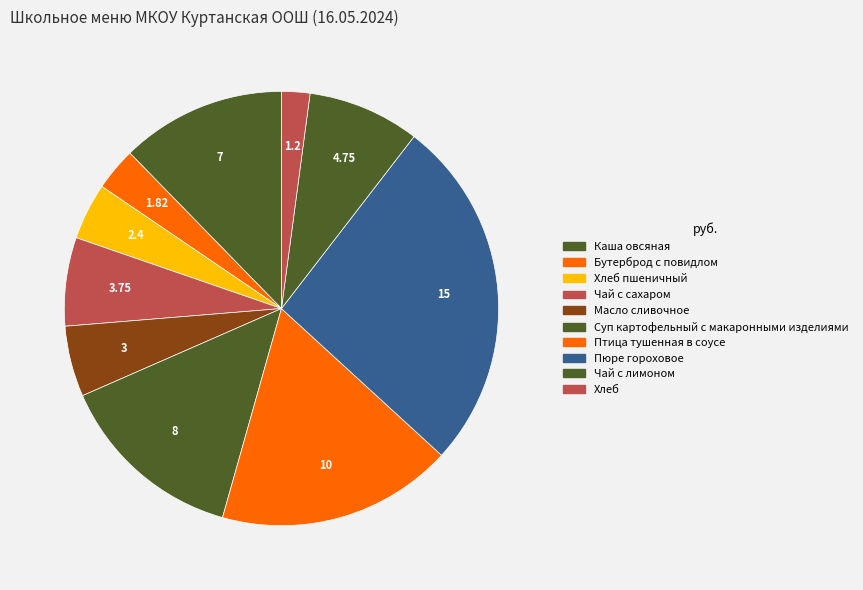

What is the largest slice in the pie chart?

Пюре гороховое